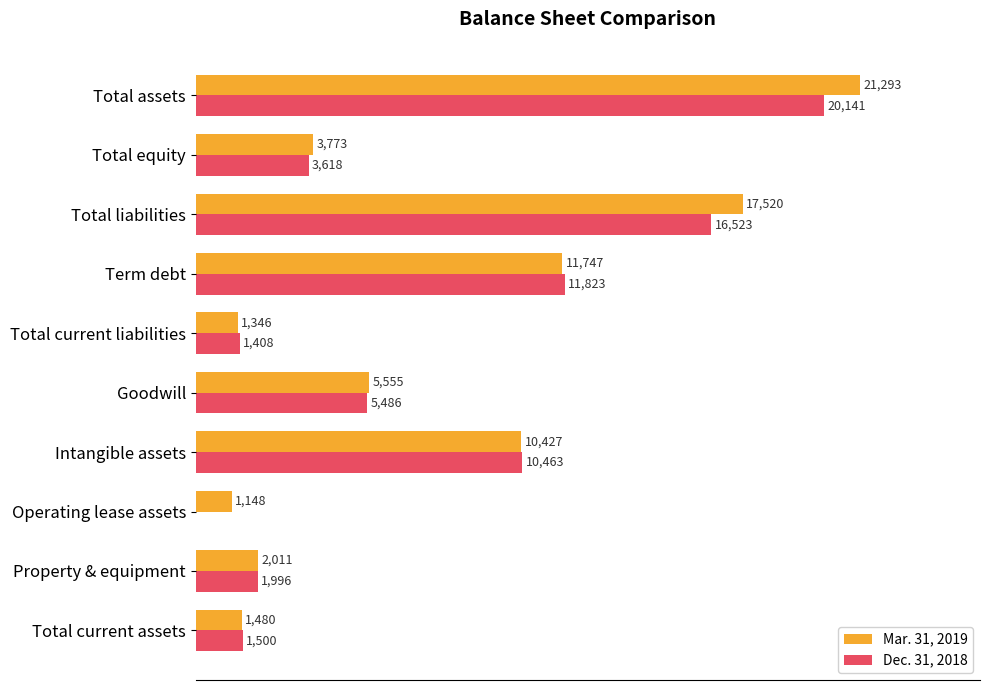

Where is Dec. 31, 2018 nearest to the value 10070?

Intangible assets